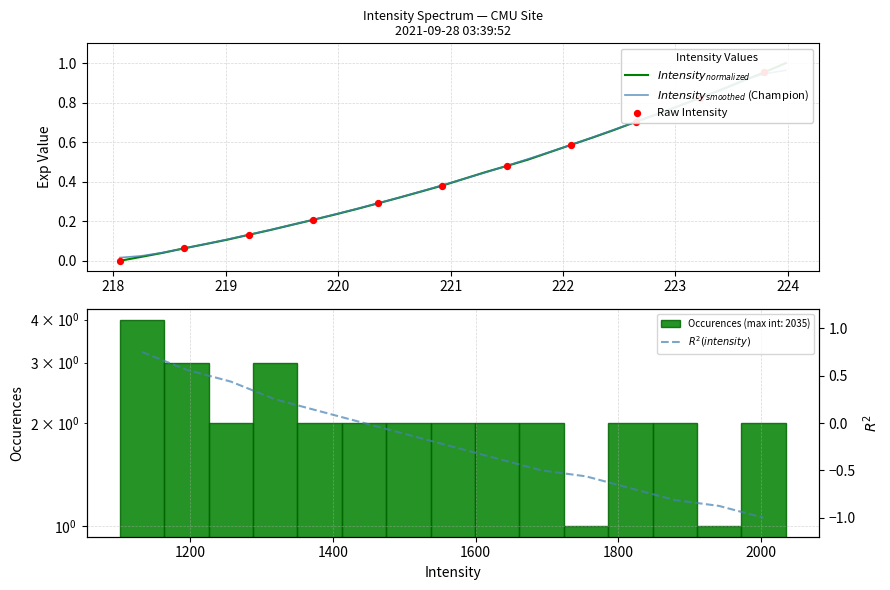

Between 218.8244 and 220.9264, which is larger?

220.9264